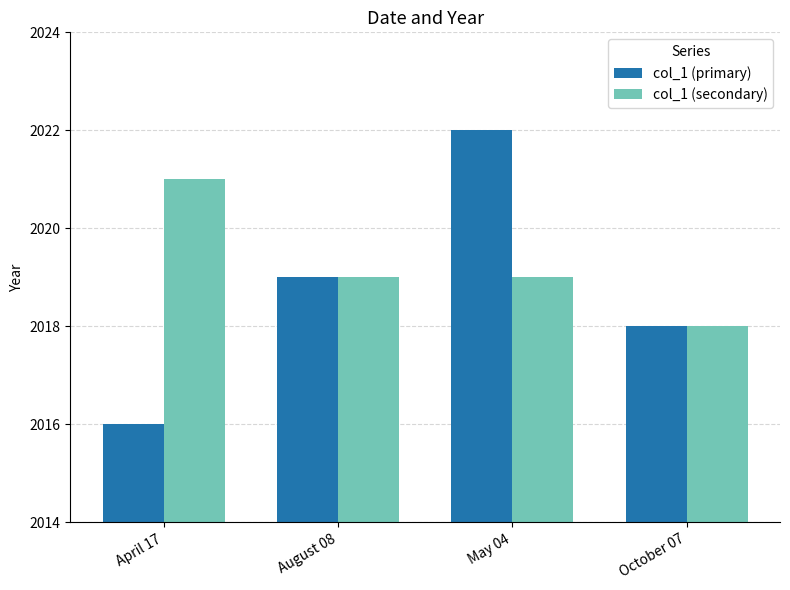

What is the label of the 3rd bar from the left?

May 04